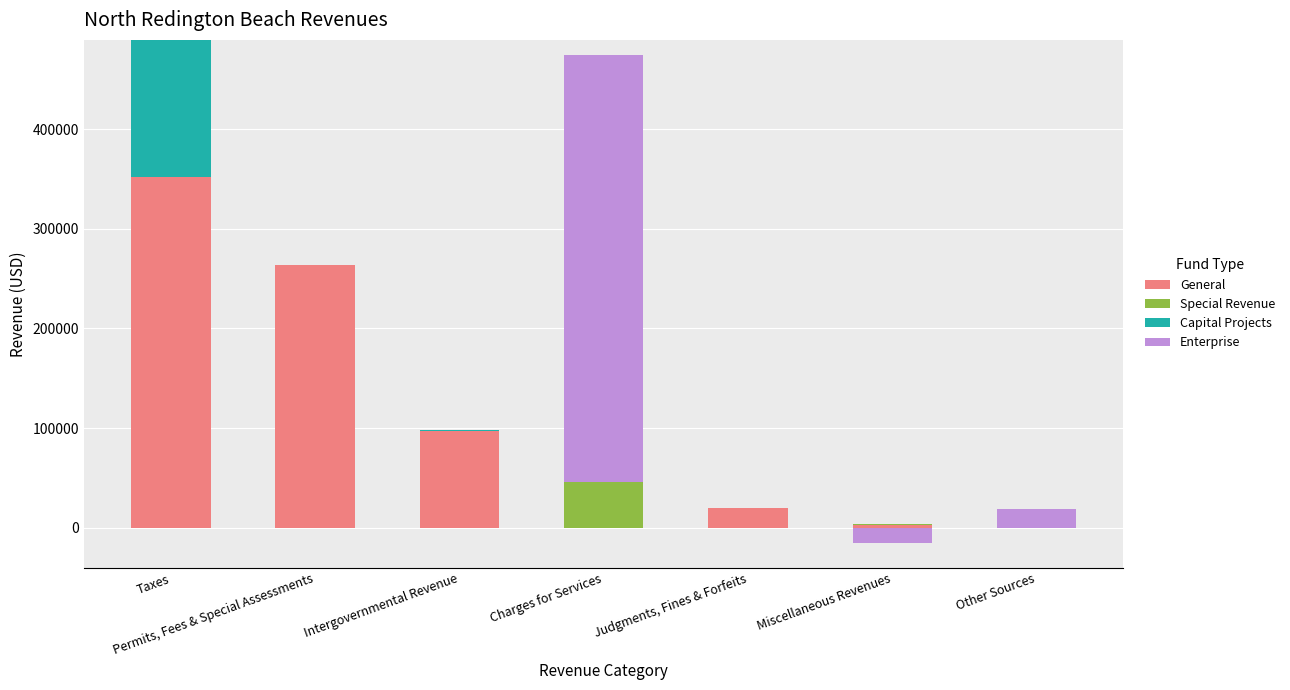

Which category has the highest value in the Special Revenue series?

Charges for Services